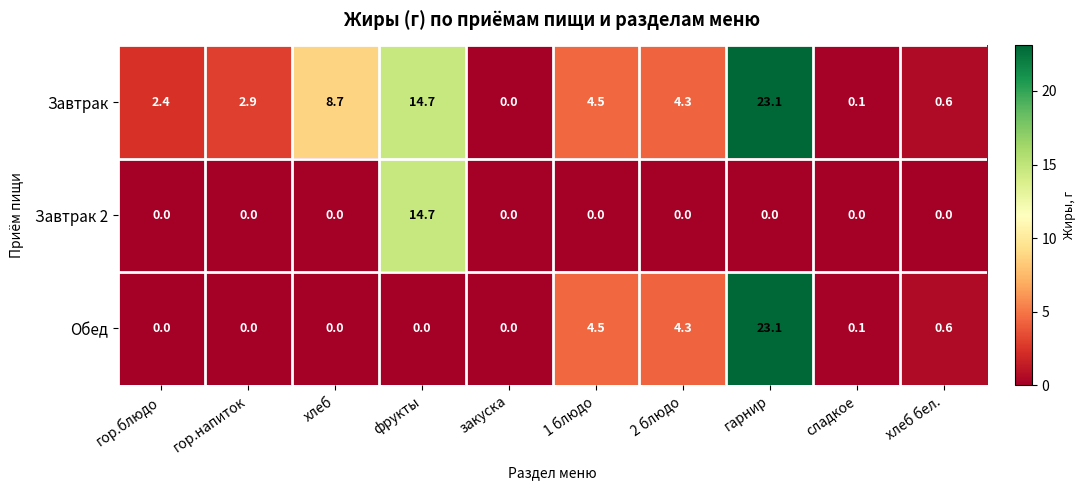

At which category is the sum across all series the highest?

гарнир